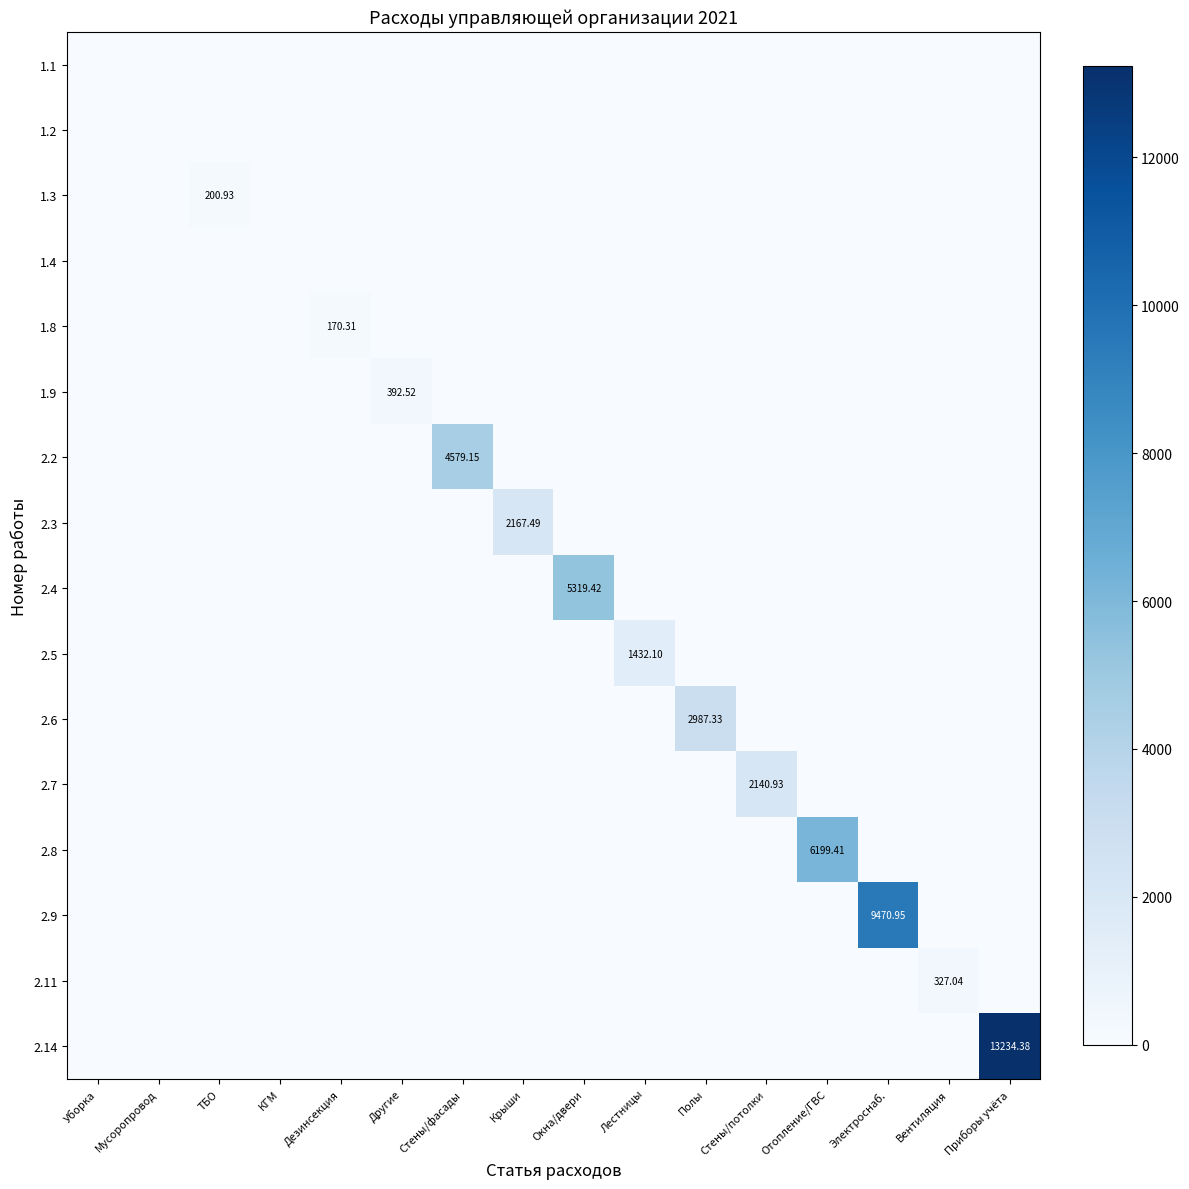

What is the total value across all series at Стены/потолки?

2140.9